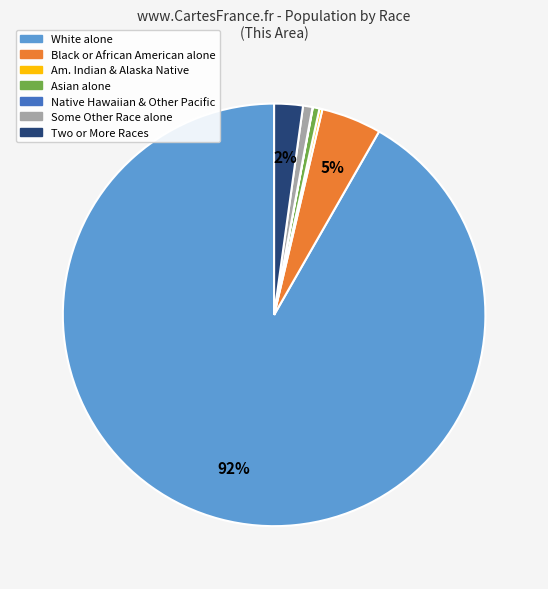

To the nearest percent, what is the average slice percentage?

14%